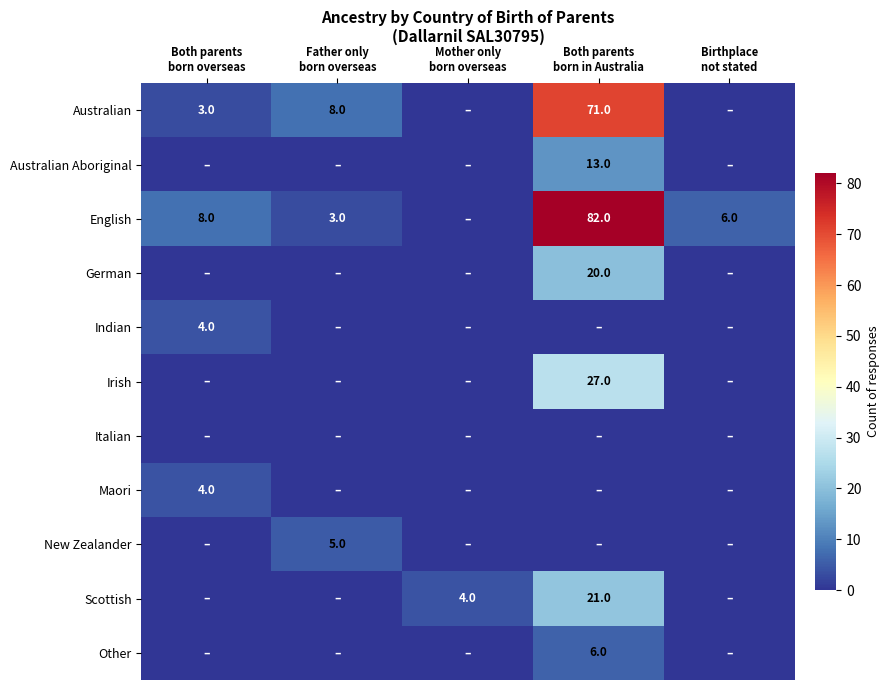

Which series changed the most between Both parents born overseas and Mother only born overseas?

English